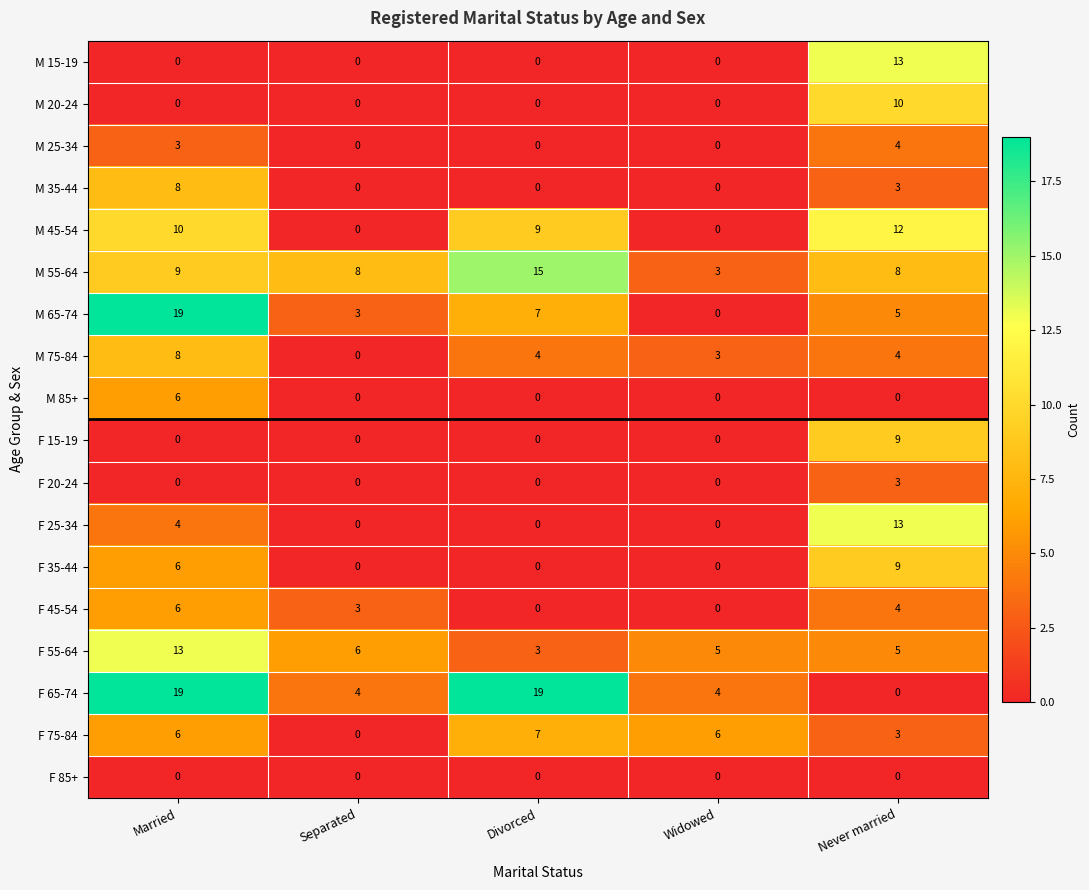

What is the total value across all series at Widowed?

21